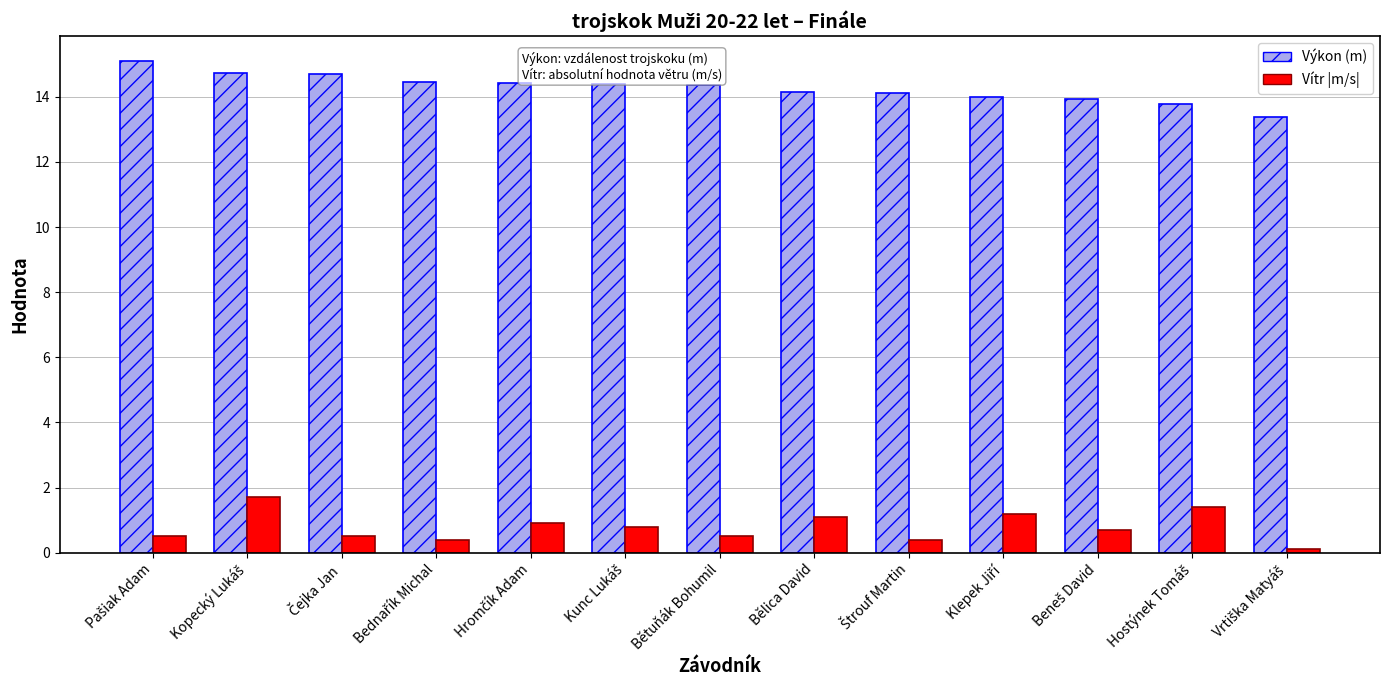

Which series has the largest range (max minus min)?

Výkon (m)